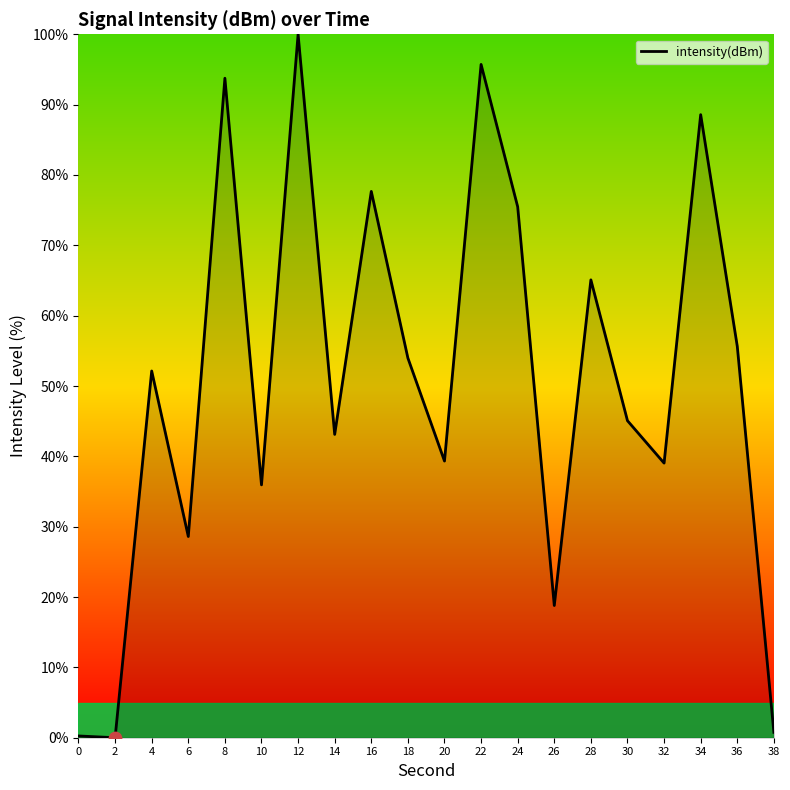

What is the ratio of the value at 32 to the value at 6?

1.4